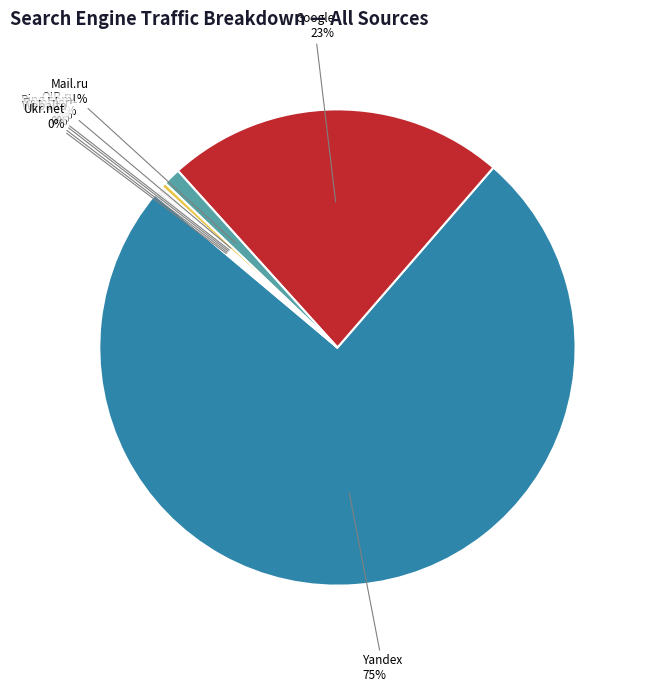

Is there a majority slice in this chart?

Yes